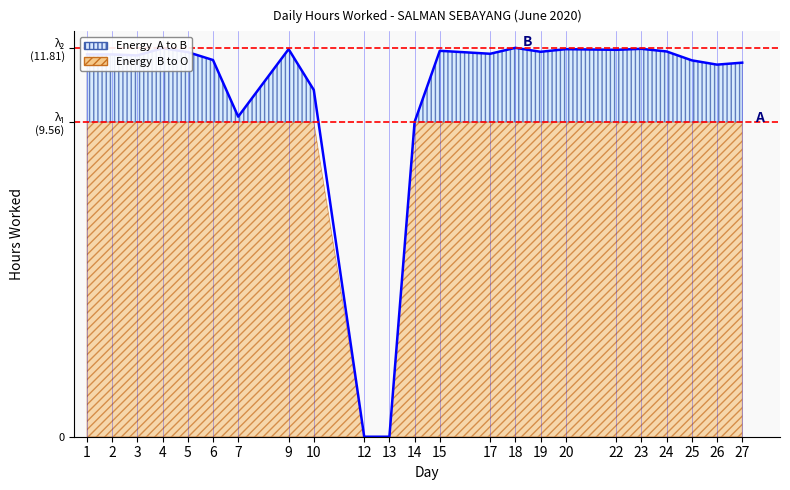

At which category does the data reach its first local valley?

3